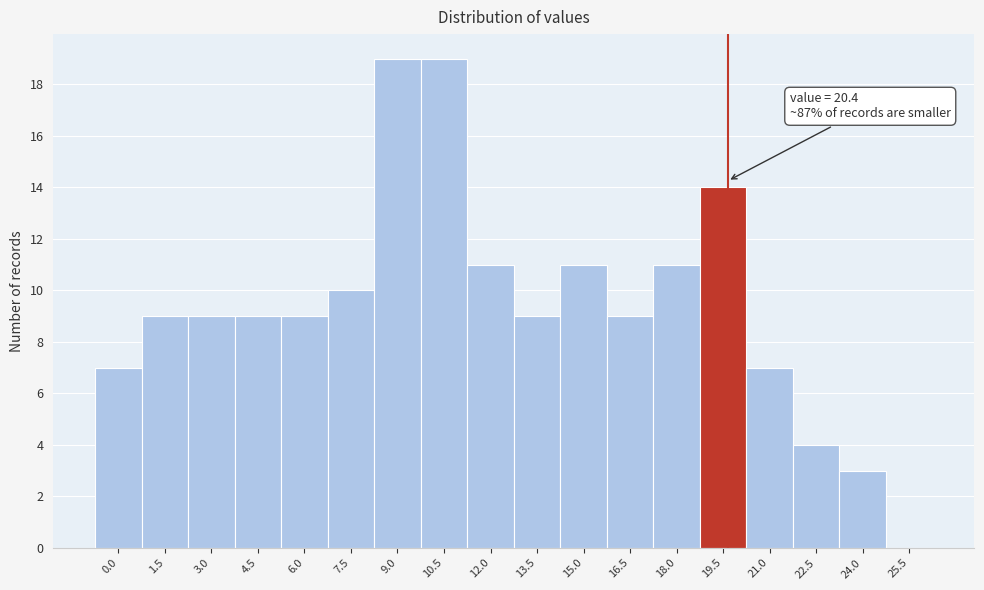

Reading right to left, list all the values displayed in this chart.

25.5=0	24.0=3	22.5=4	21.0=7	19.5=14	18.0=11	16.5=9	15.0=11	13.5=9	12.0=11	10.5=19	9.0=19	7.5=10	6.0=9	4.5=9	3.0=9	1.5=9	0.0=7